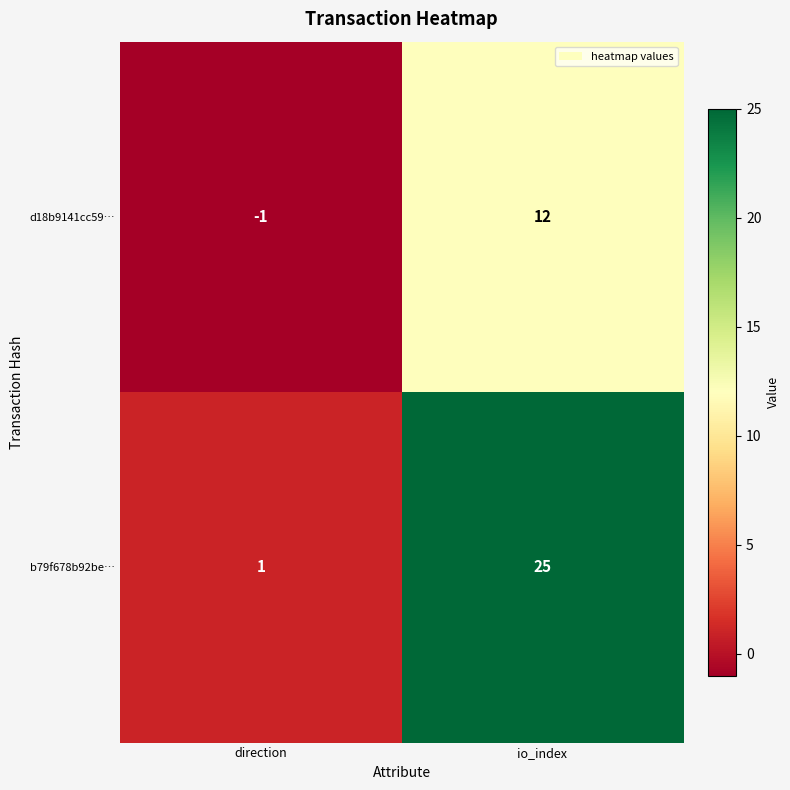

List the series in order of their overall mean, lowest first.

d18b9141cc59…, b79f678b92be…